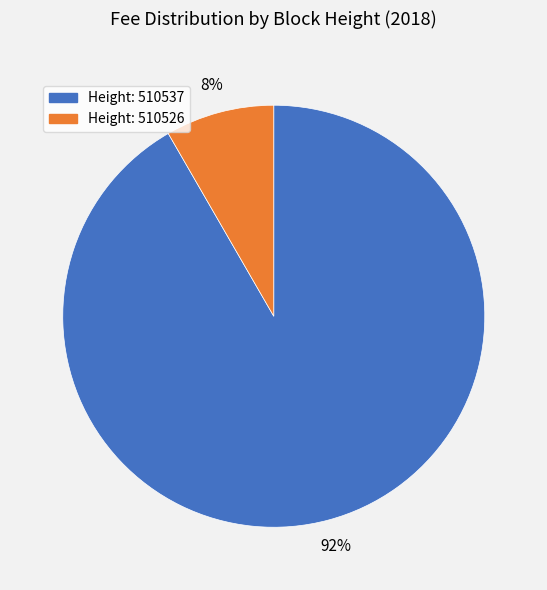

Which slice represents more than half of the pie?

Height: 510537